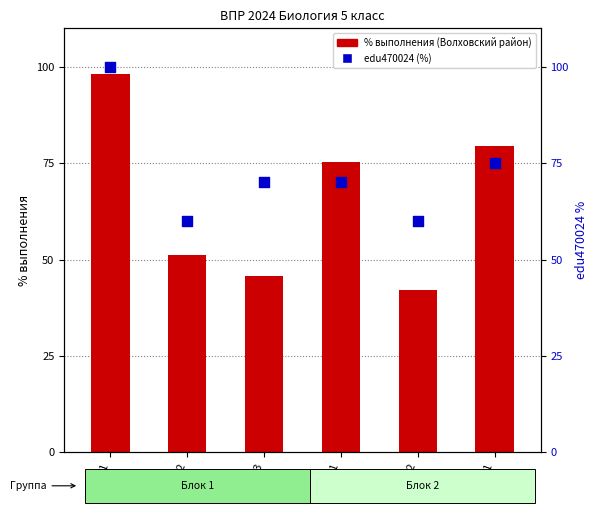

Which series has the largest Y range (max minus min)?

Волховский район (% выполнения)